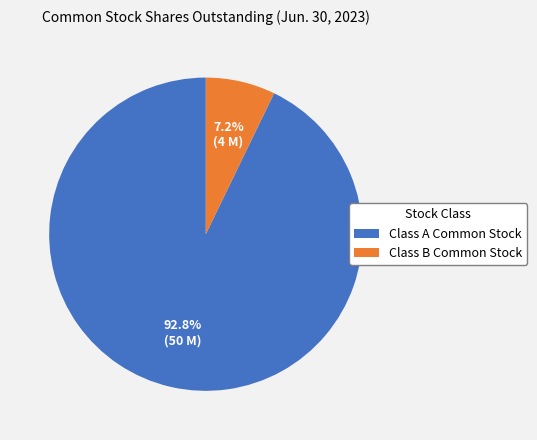

Is there a majority slice in this chart?

Yes